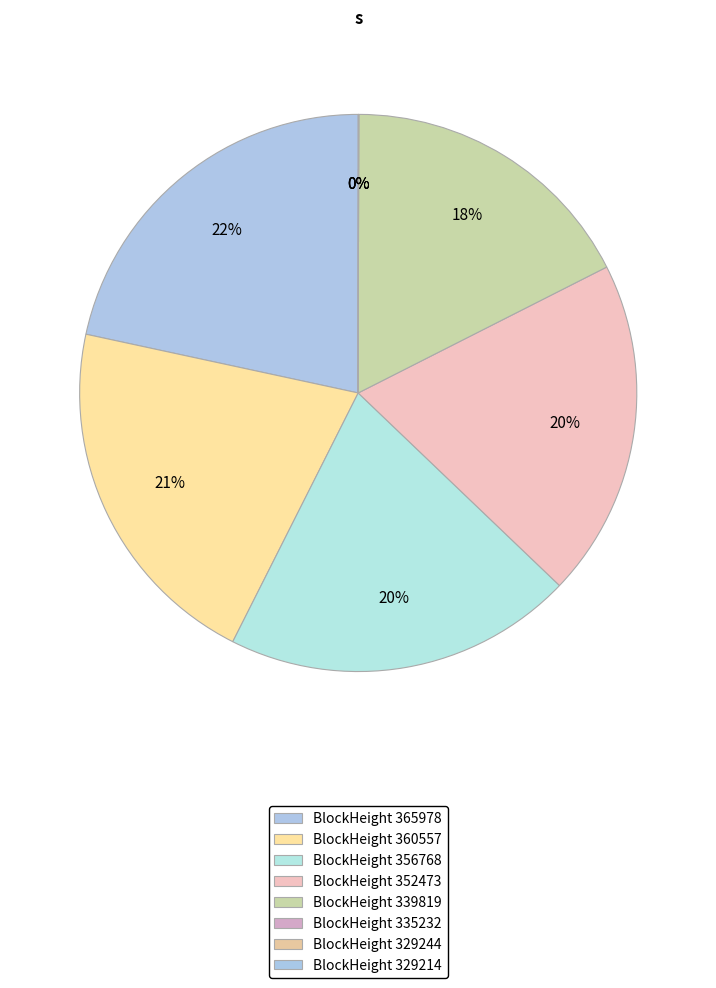

What is the smallest slice in the pie chart?

329244